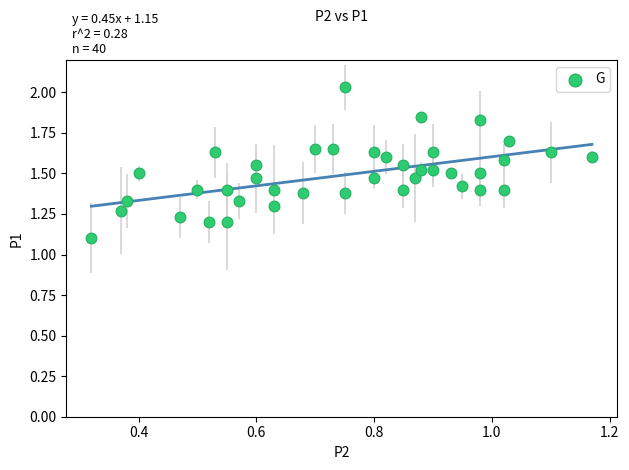

What is the range of Y values (max minus min)?

0.9